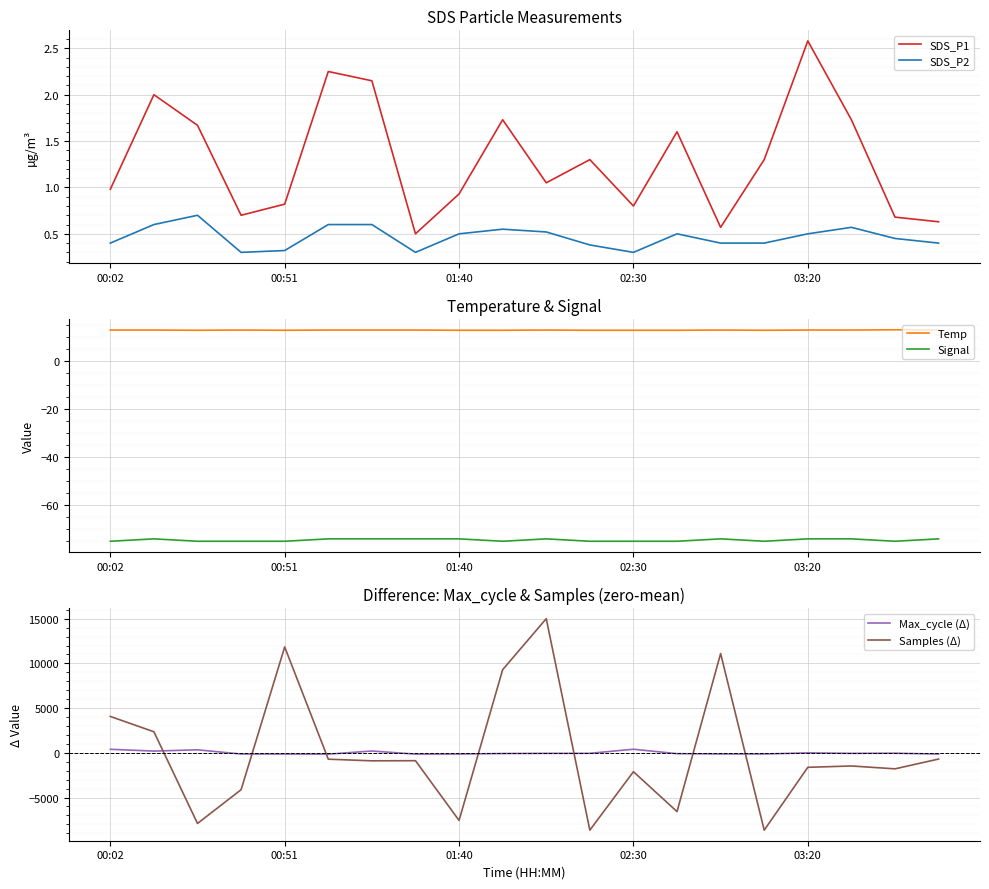

Which has a higher value, 7 or 6?

6